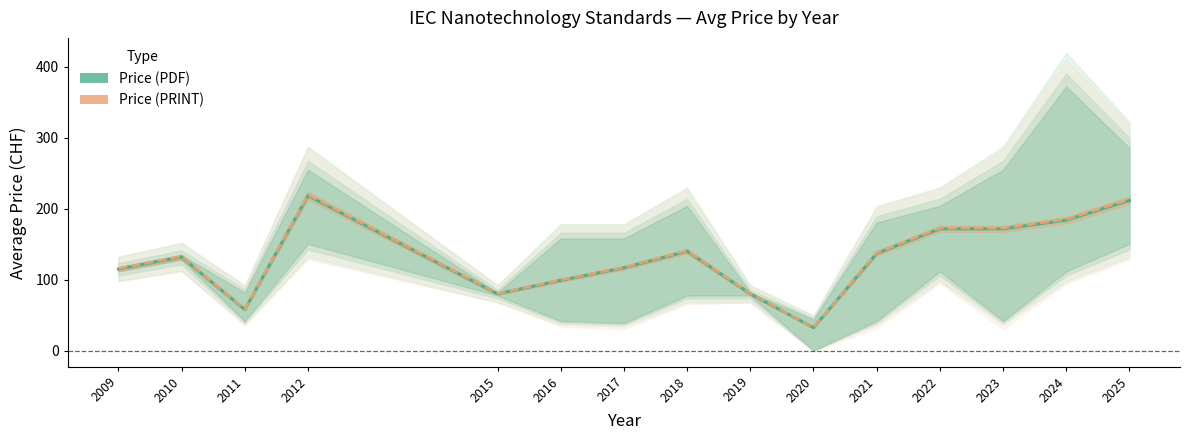

Reading left to right, what are all the values shown in this chart?

Price (PDF): 115.0	132.0	57.8	218.3	80.0	99.0	116.7	140.0	80.0	32.2	137.0	171.7	171.6	183.9	211.7
Price (PRINT): 115.6	132.7	58.0	219.4	80.4	99.5	117.2	140.7	80.4	32.4	137.7	172.5	172.5	184.8	212.7